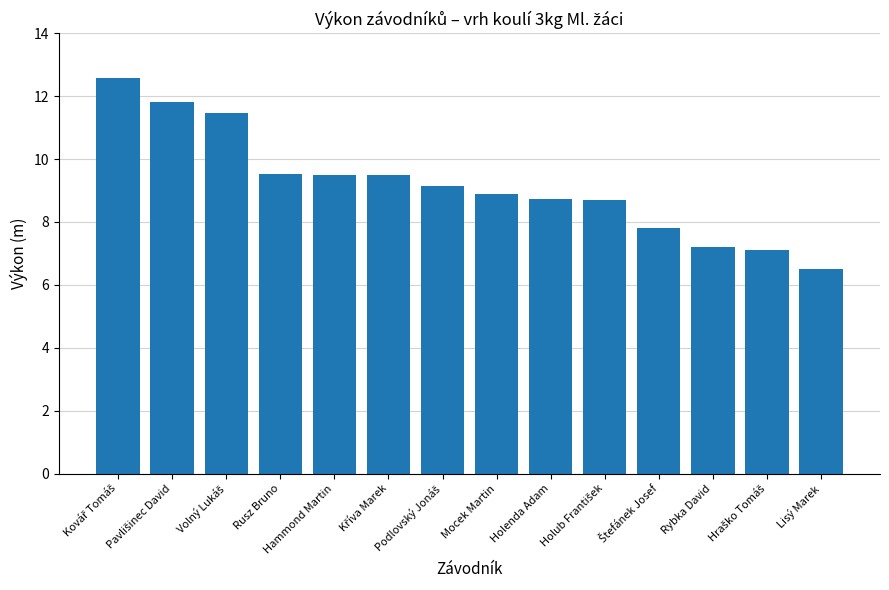

What is the smallest value displayed?

6.5